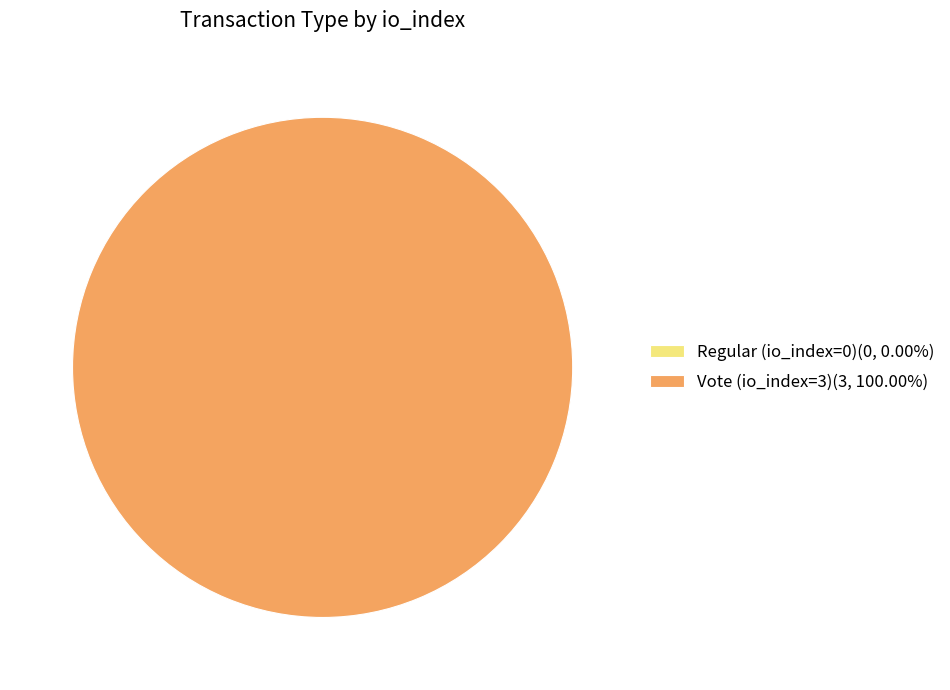

True or false: Regular (io_index=0) accounts for 10% of the total.

False